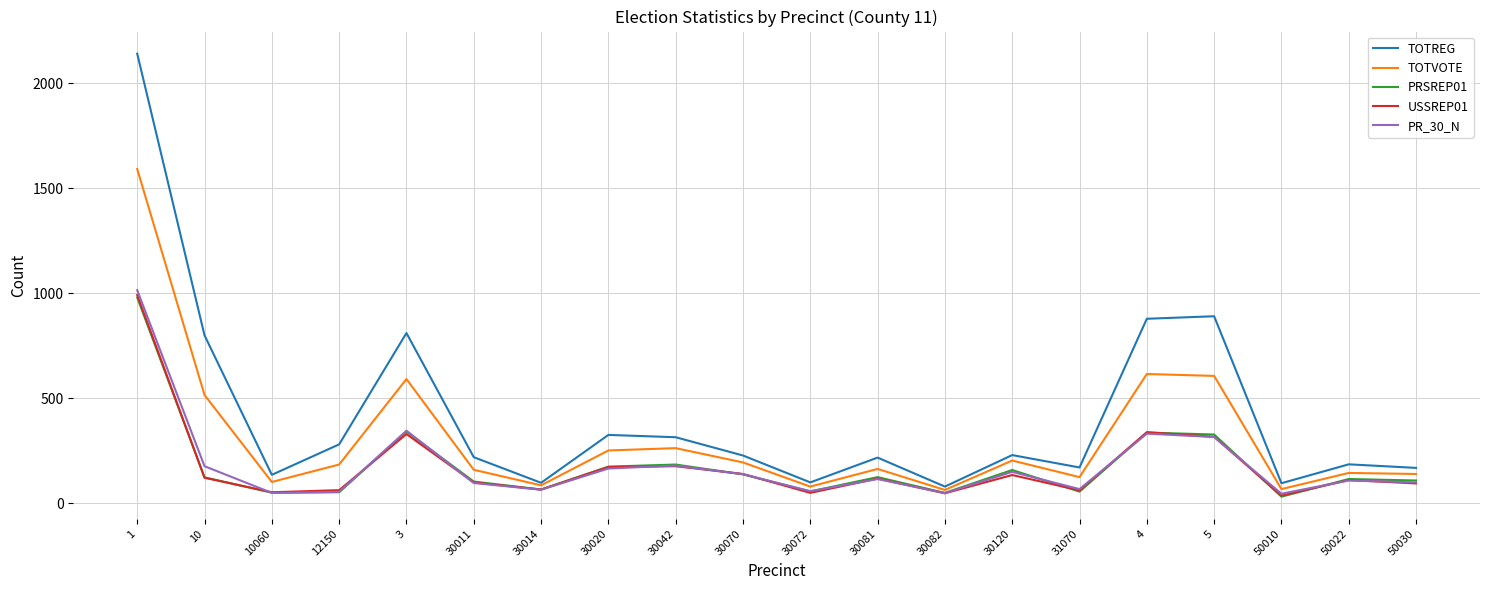

What is the greatest value displayed?

2140